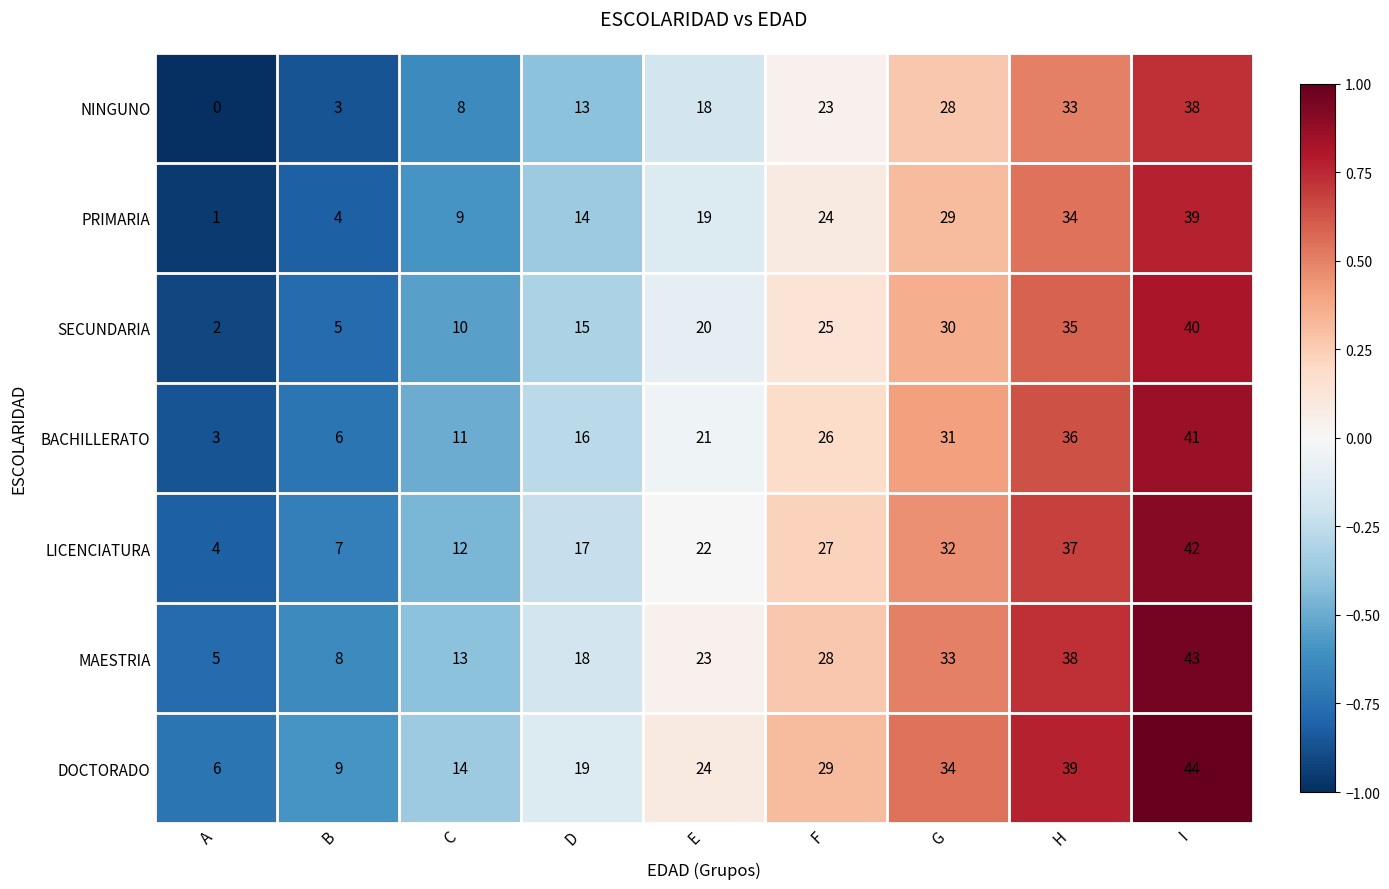

What is the minimum value shown in the chart?

0